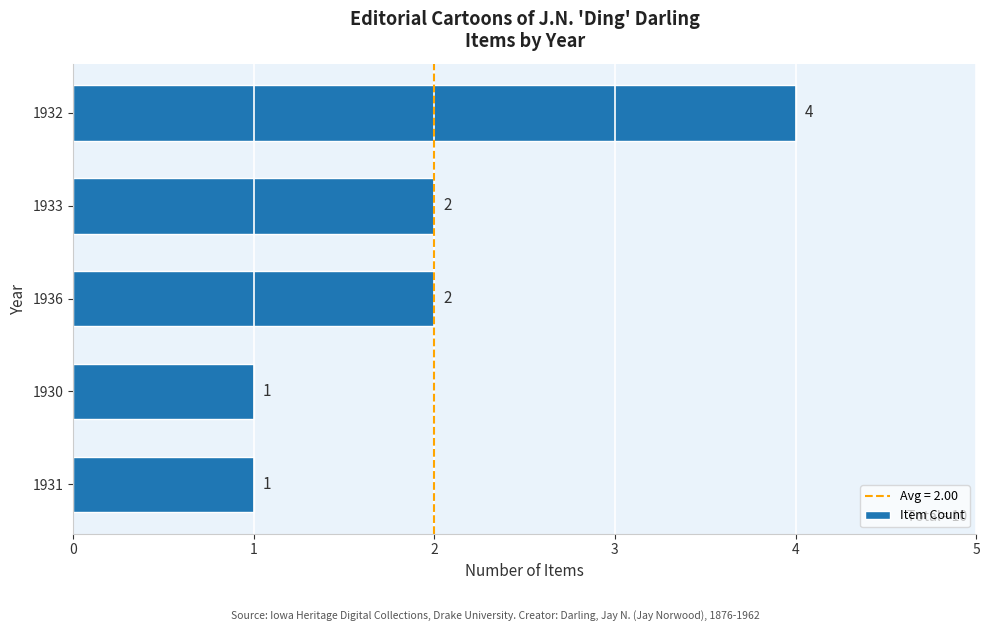

What is the average value?

2